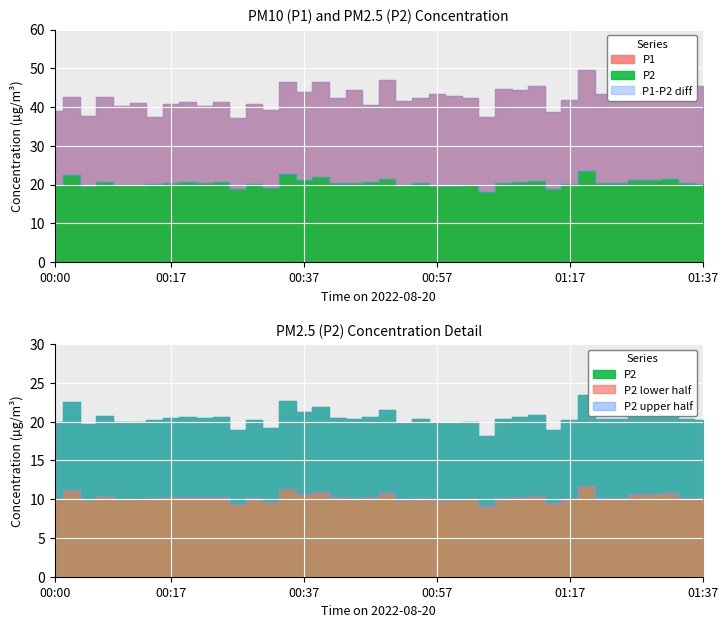

At which label does P2 reach its peak?

01:19